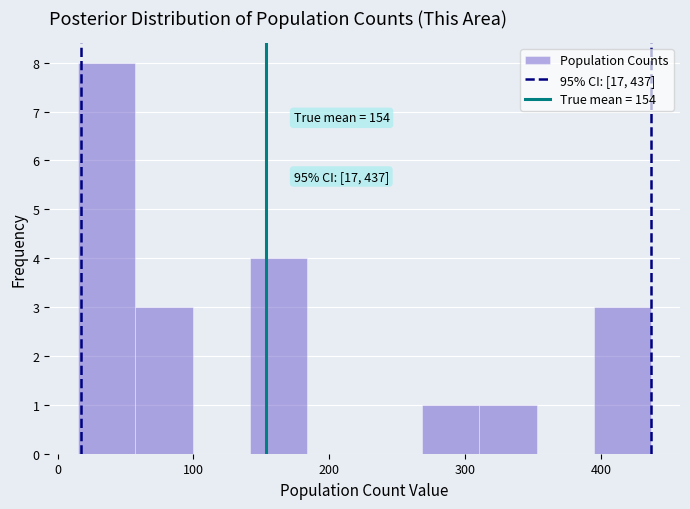

Which range on the x-axis has the tallest bar?

20 to 60